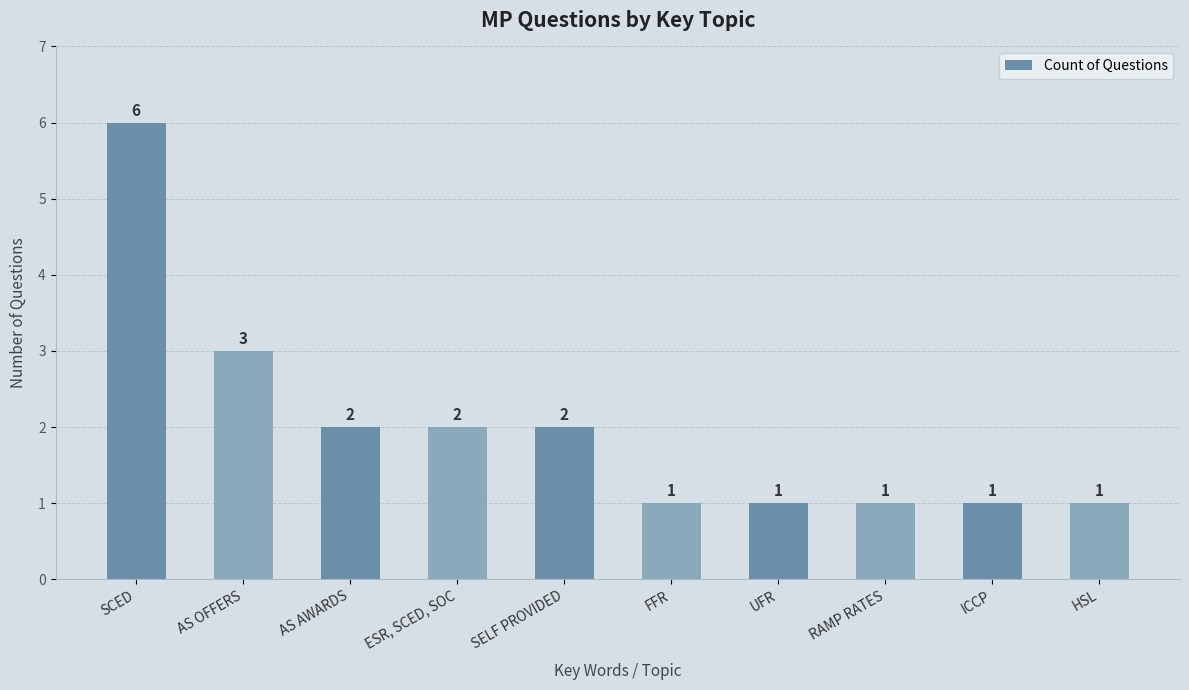

What is the ratio of the value at SELF PROVIDED to the value at ICCP?

2.0